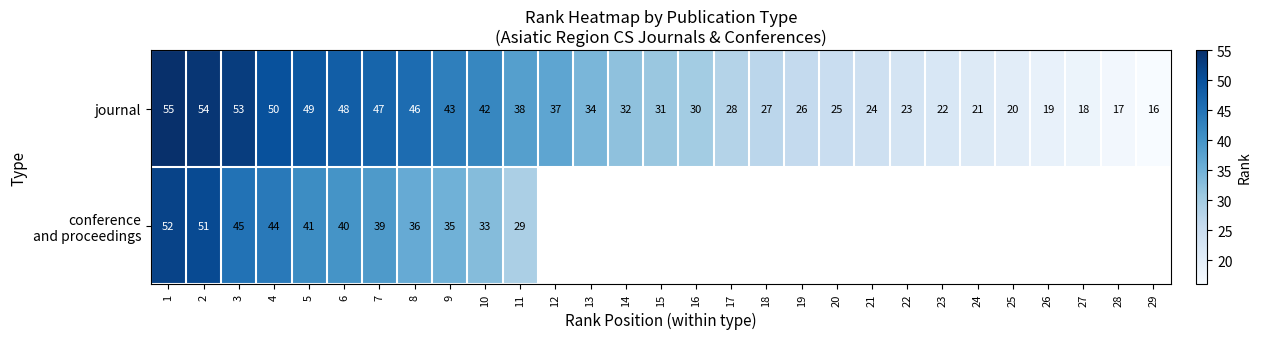

What is the maximum value shown in the chart?

55.0